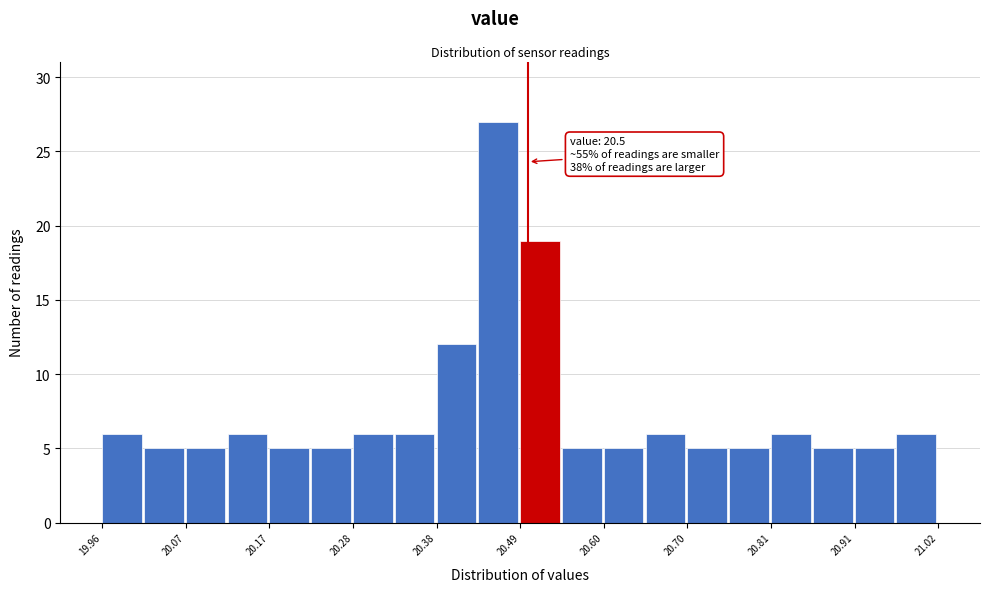

Around what value on the x-axis is the tallest bar? Give the approximate position of its centre, as read against the axis.

20.46